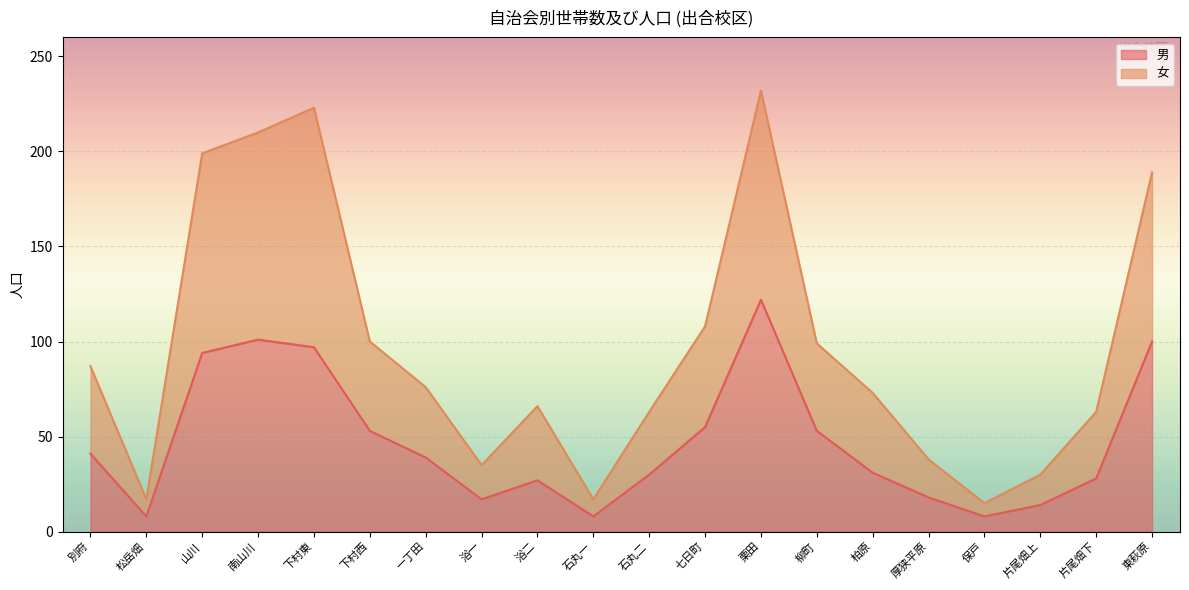

What is the total value across all series at 片尾畑下?

63